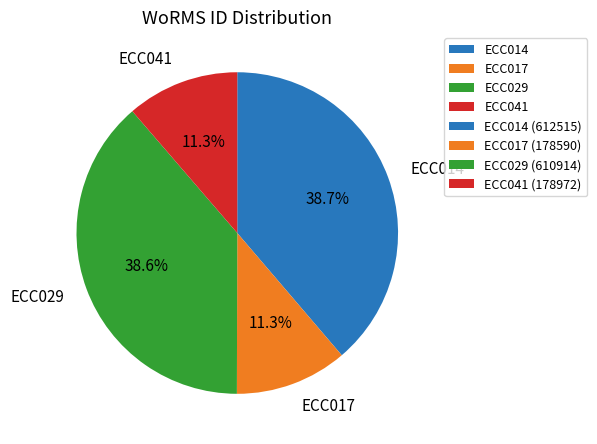

True or false: ECC029 accounts for 39% of the total.

True